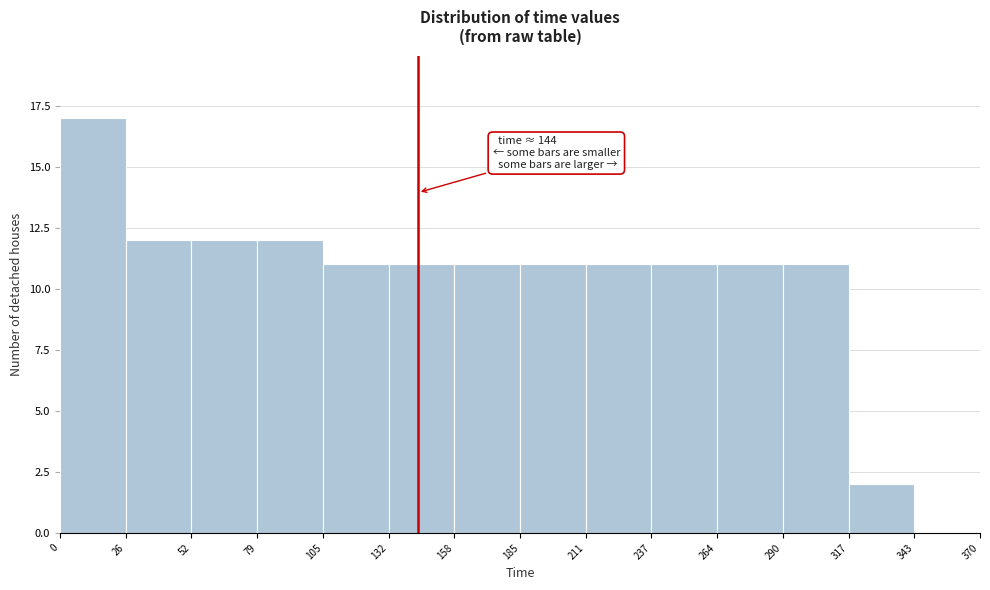

Which range on the x-axis has the tallest bar?

0 to 26